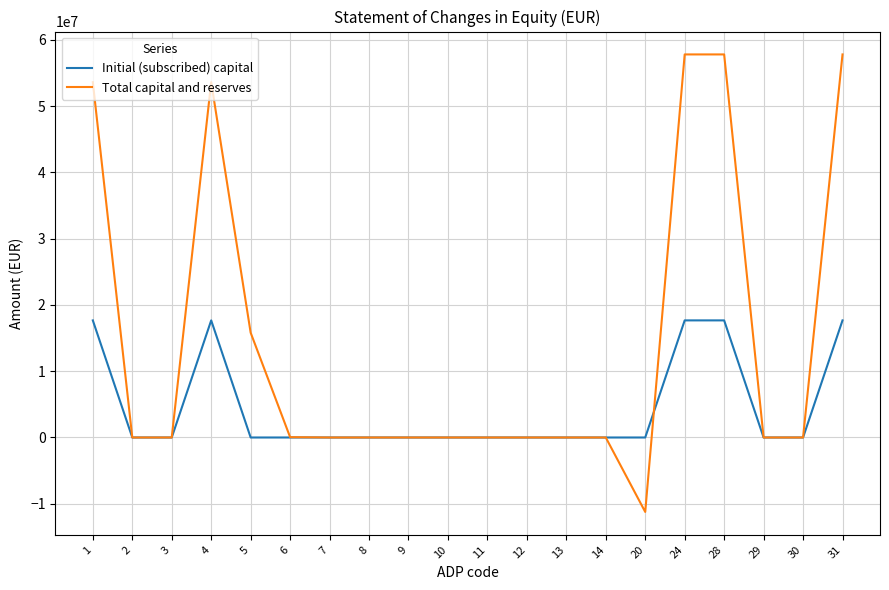

What is the average value of the Total capital and reserves series?

14266224